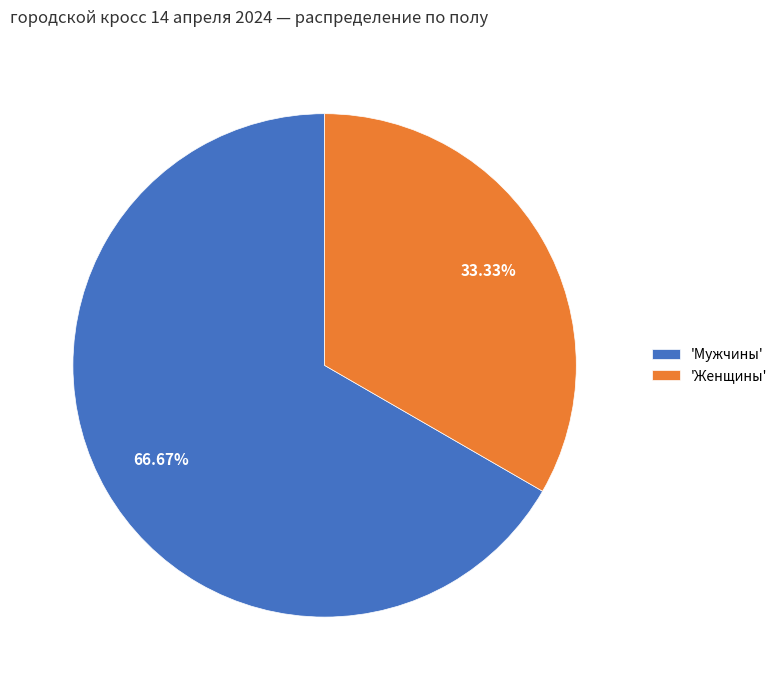

Do 'Женщины' and 'Мужчины' together represent more than half of the pie?

Yes